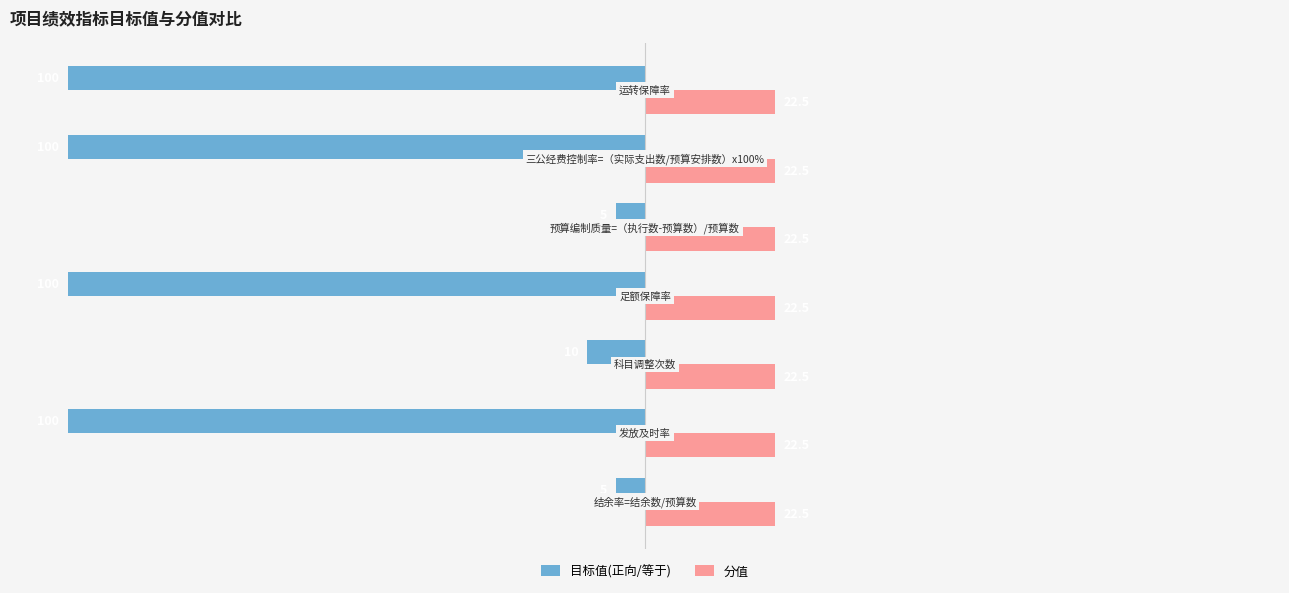

List the series in order of their overall mean, highest first.

分值, 目标值(正向/等于)